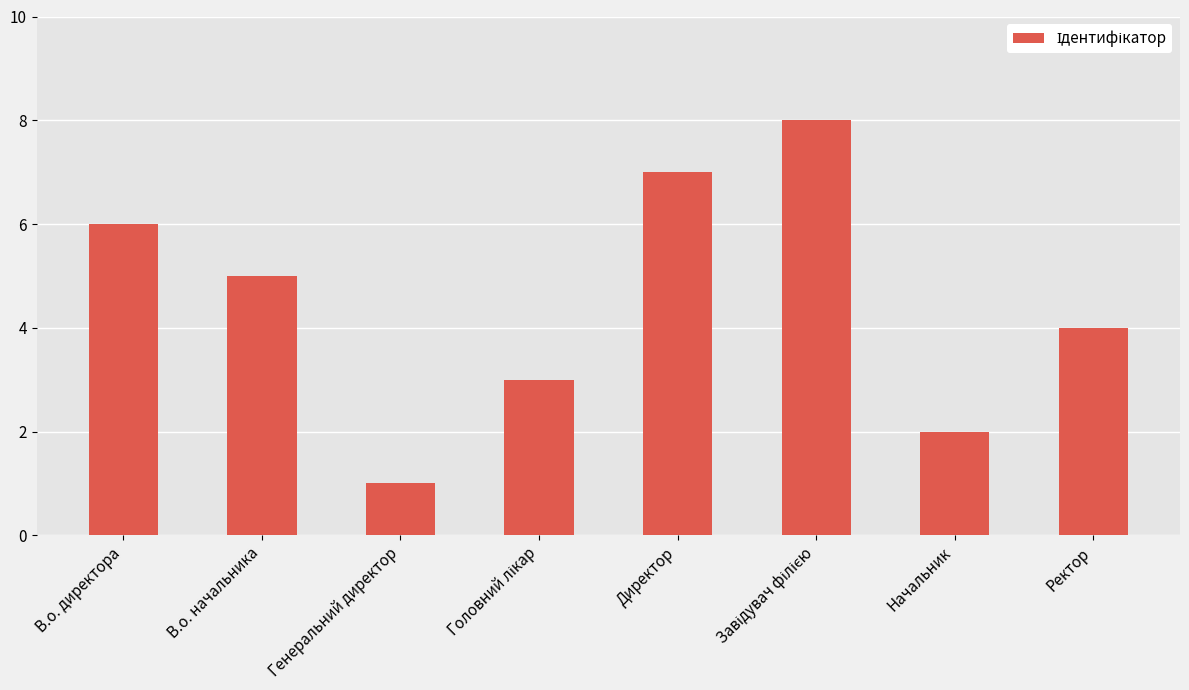

Reading right to left, list all the values displayed in this chart.

4	2	8	7	3	1	5	6